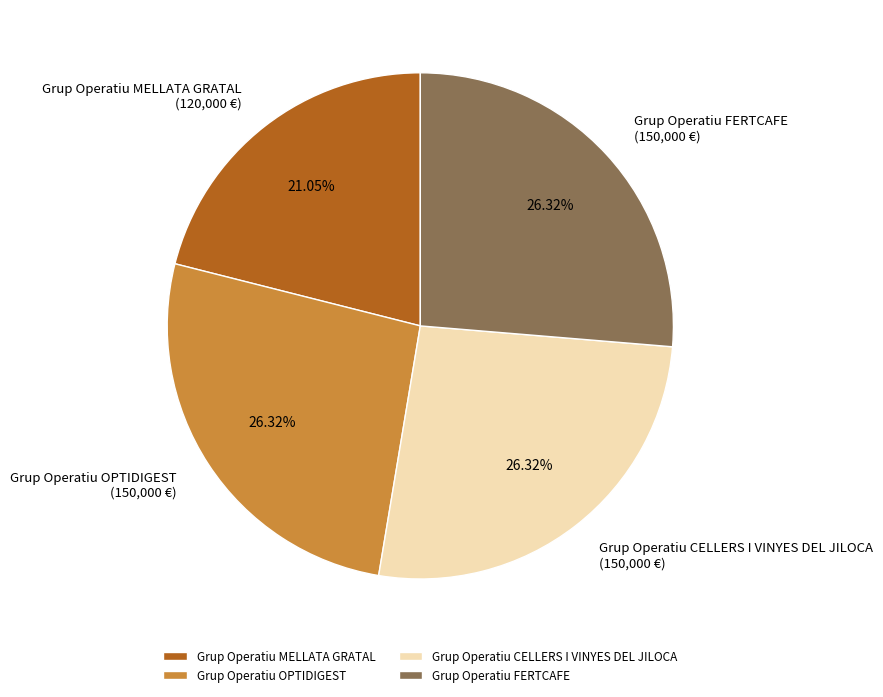

The Grup Operatiu CELLERS I VINYES DEL JILOCA slice represents 15% of the pie. True or false?

False